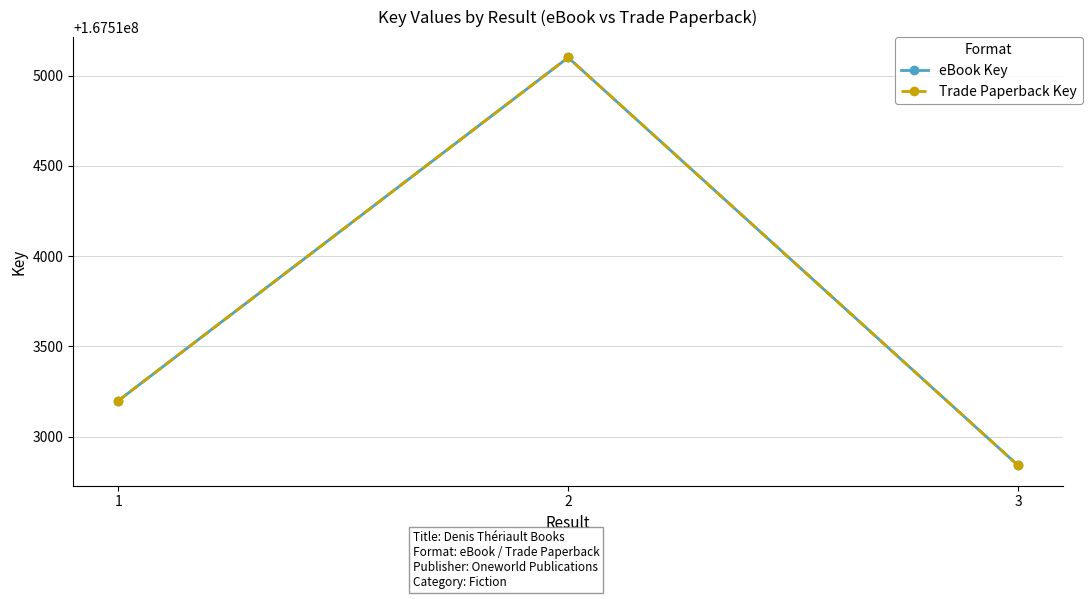

What is the value of the Trade Paperback Key point at the 1st from the left?

167513200